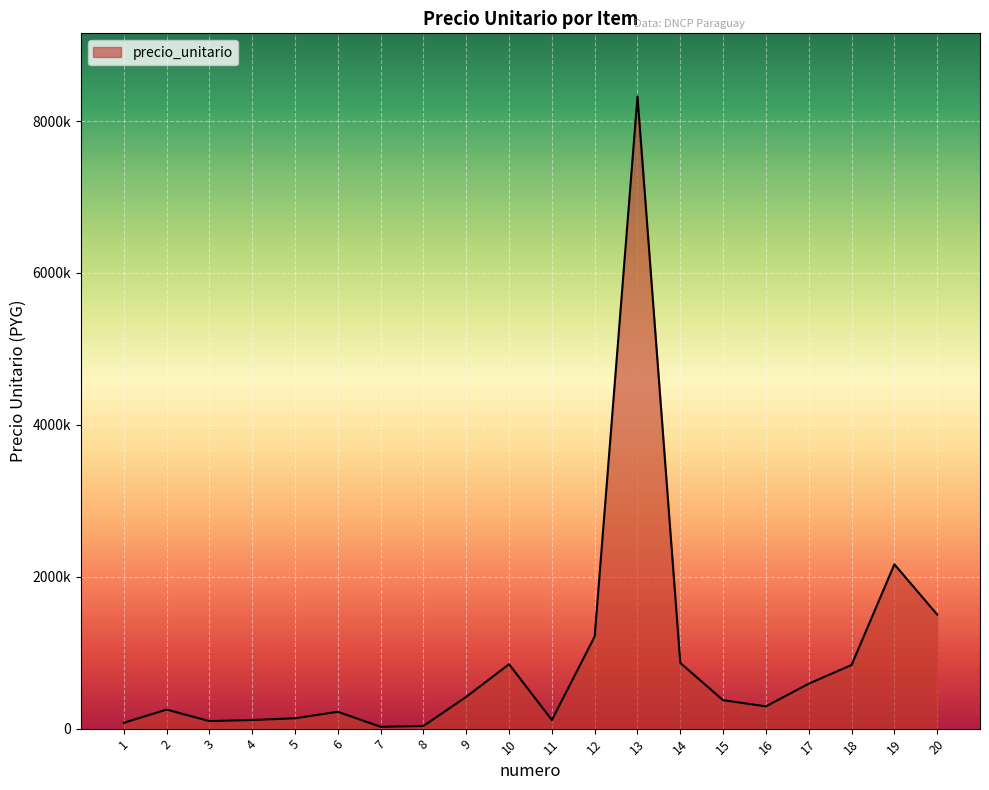

Is this an area chart (filled region under the line)?

Yes